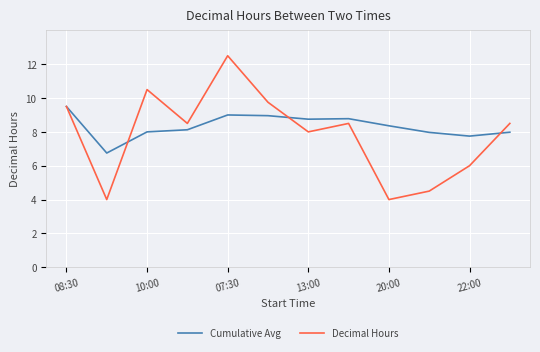

List the series in order of their peak value, highest first.

Decimal Hours, Cumulative Avg